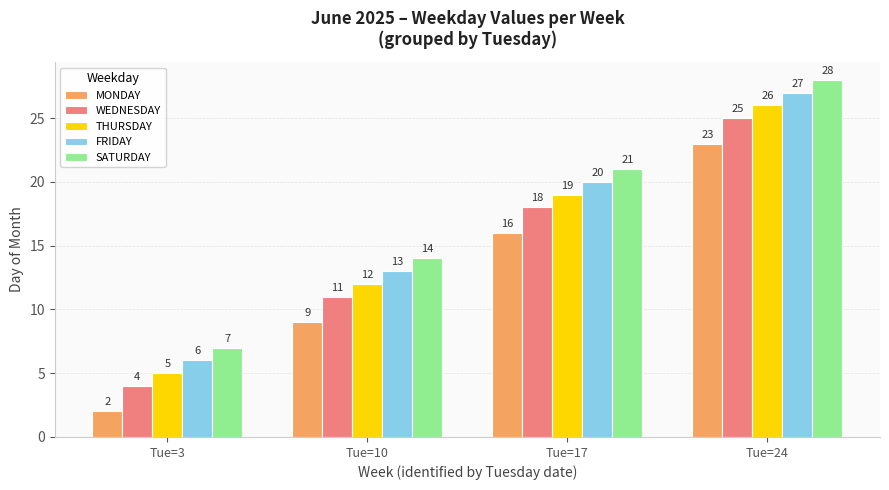

At Tue=24, list the series in order from smallest to largest.

MONDAY, WEDNESDAY, THURSDAY, FRIDAY, SATURDAY